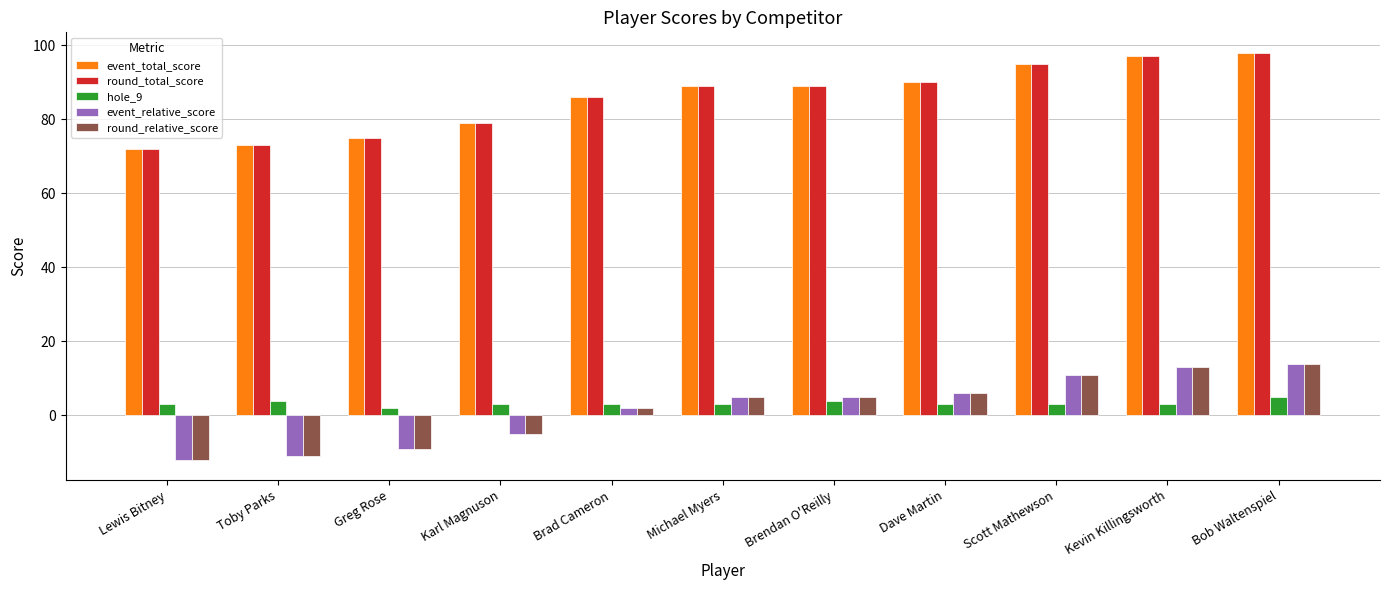

The round_total_score series shows 140 at Michael Myers. True or false?

False